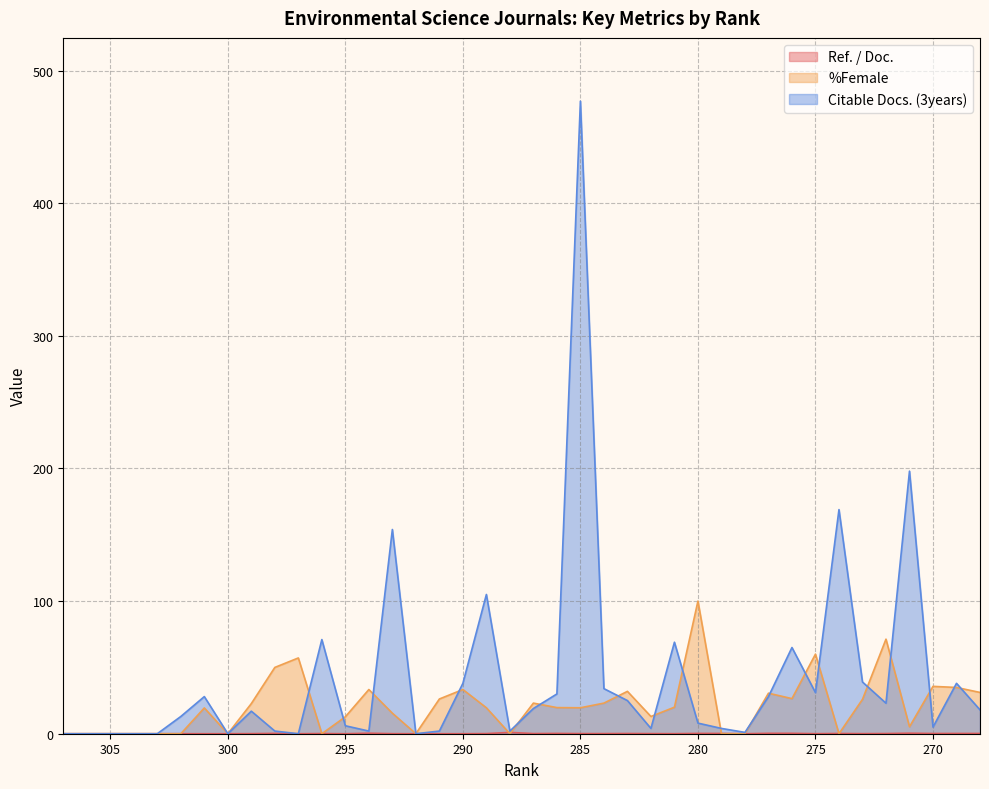

How many values in the Citable Docs. (3years) series exceed 18?

19